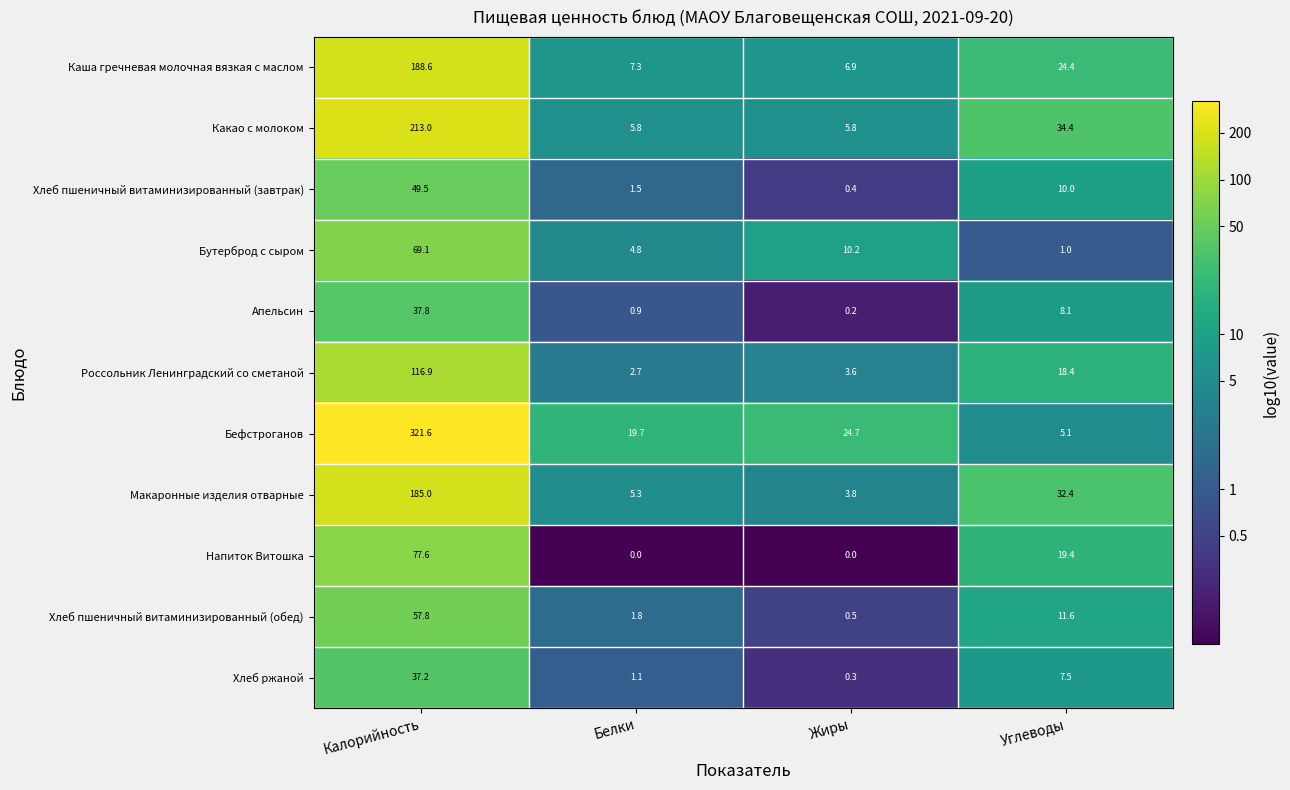

What is the maximum value for Напиток Витошка?

77.6